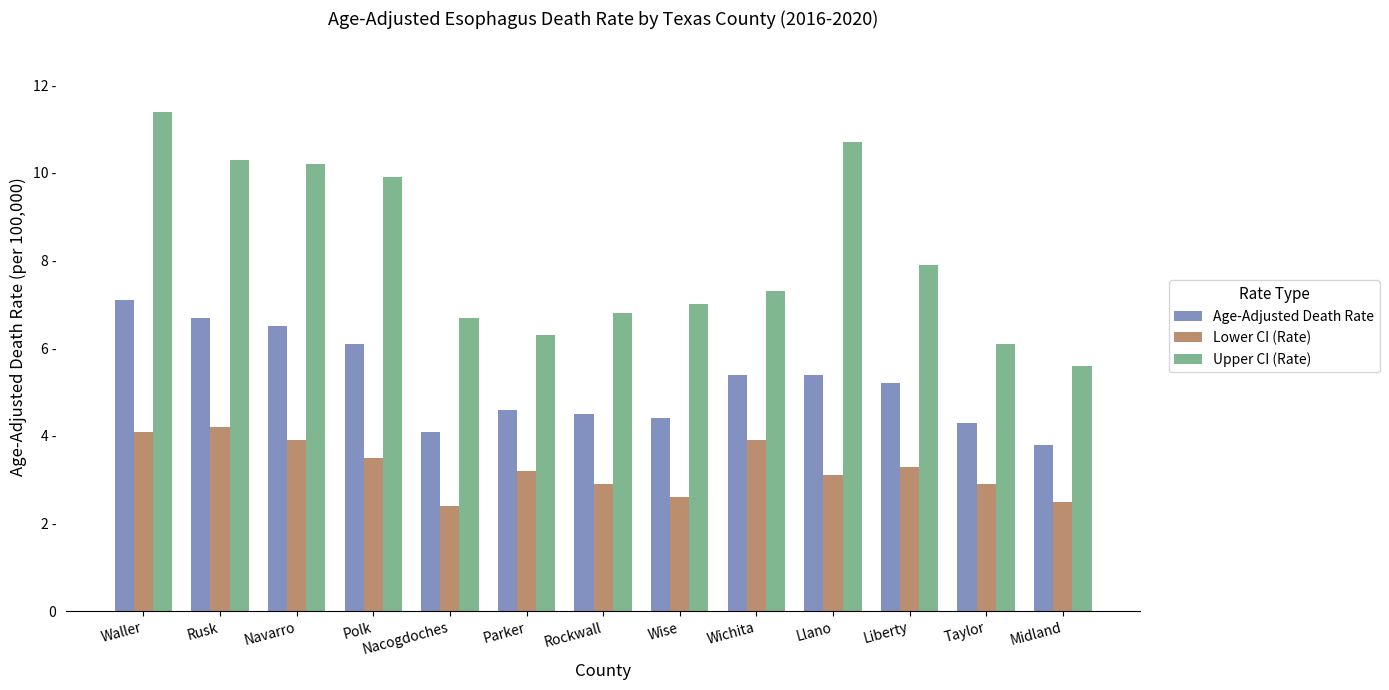

List the series in order of their overall mean, lowest first.

Lower CI (Rate), Age-Adjusted Death Rate, Upper CI (Rate)